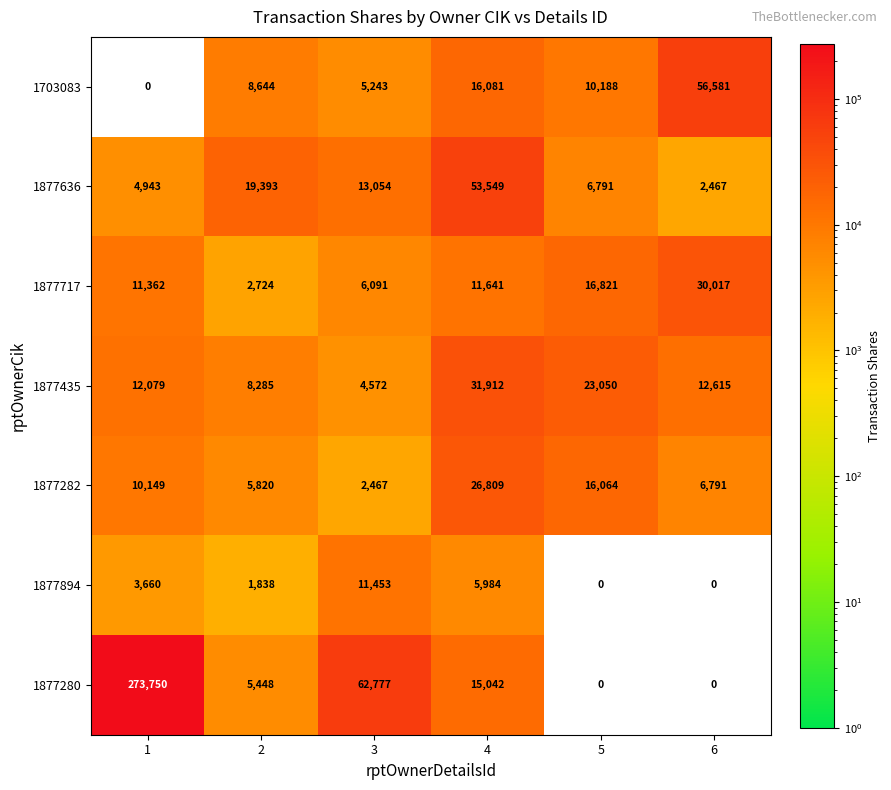

True or false: 1877280 has a value of 140505 at 5.

False